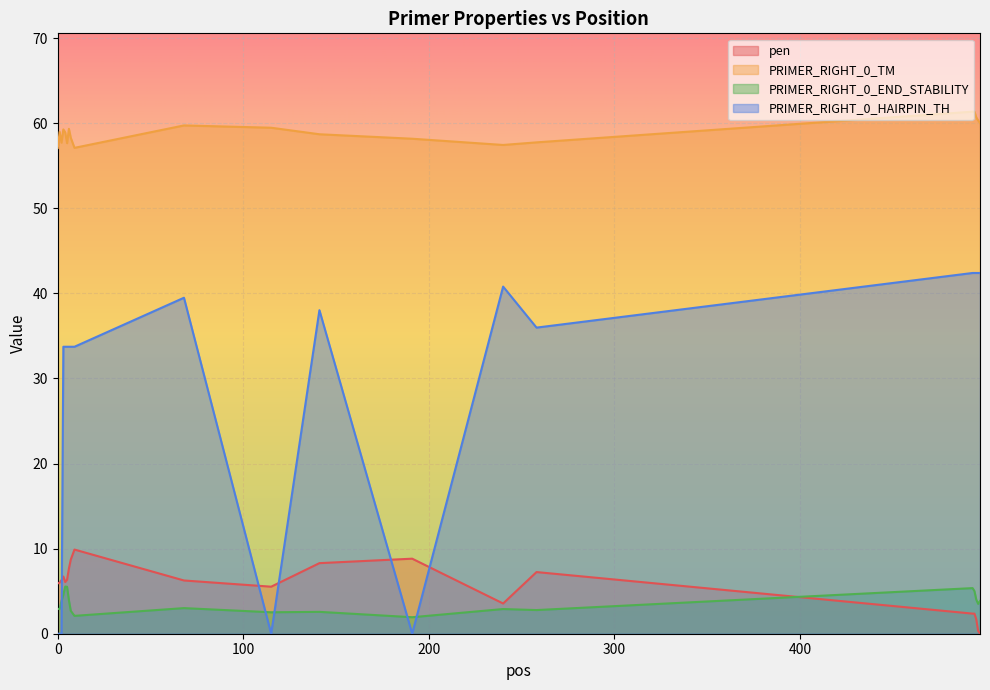

What is the maximum value shown in the chart?

61.4